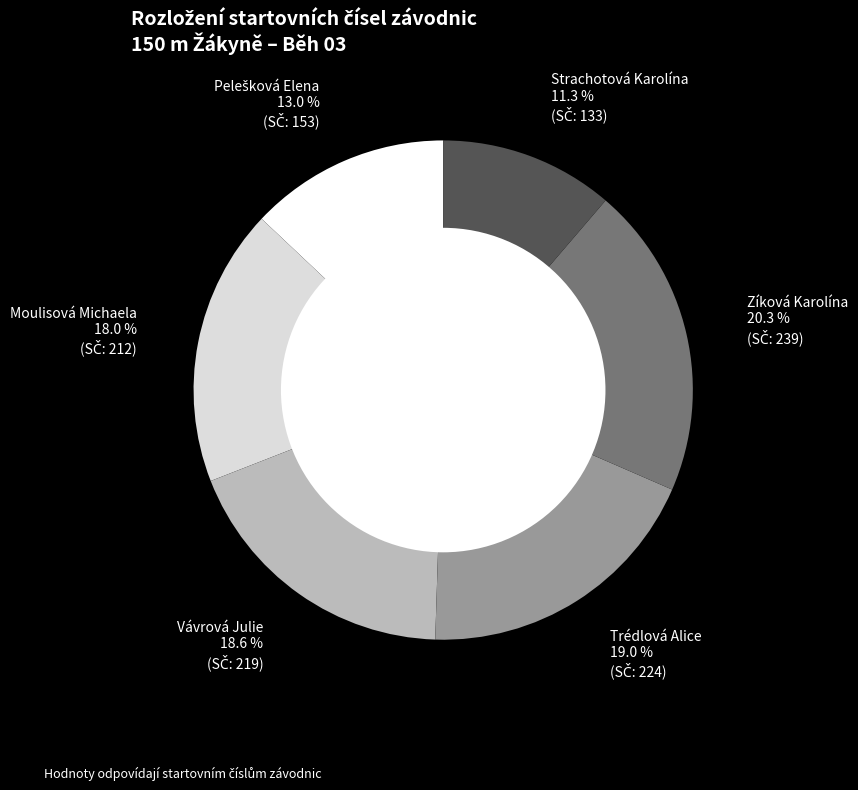

How many segments does this pie chart have?

6